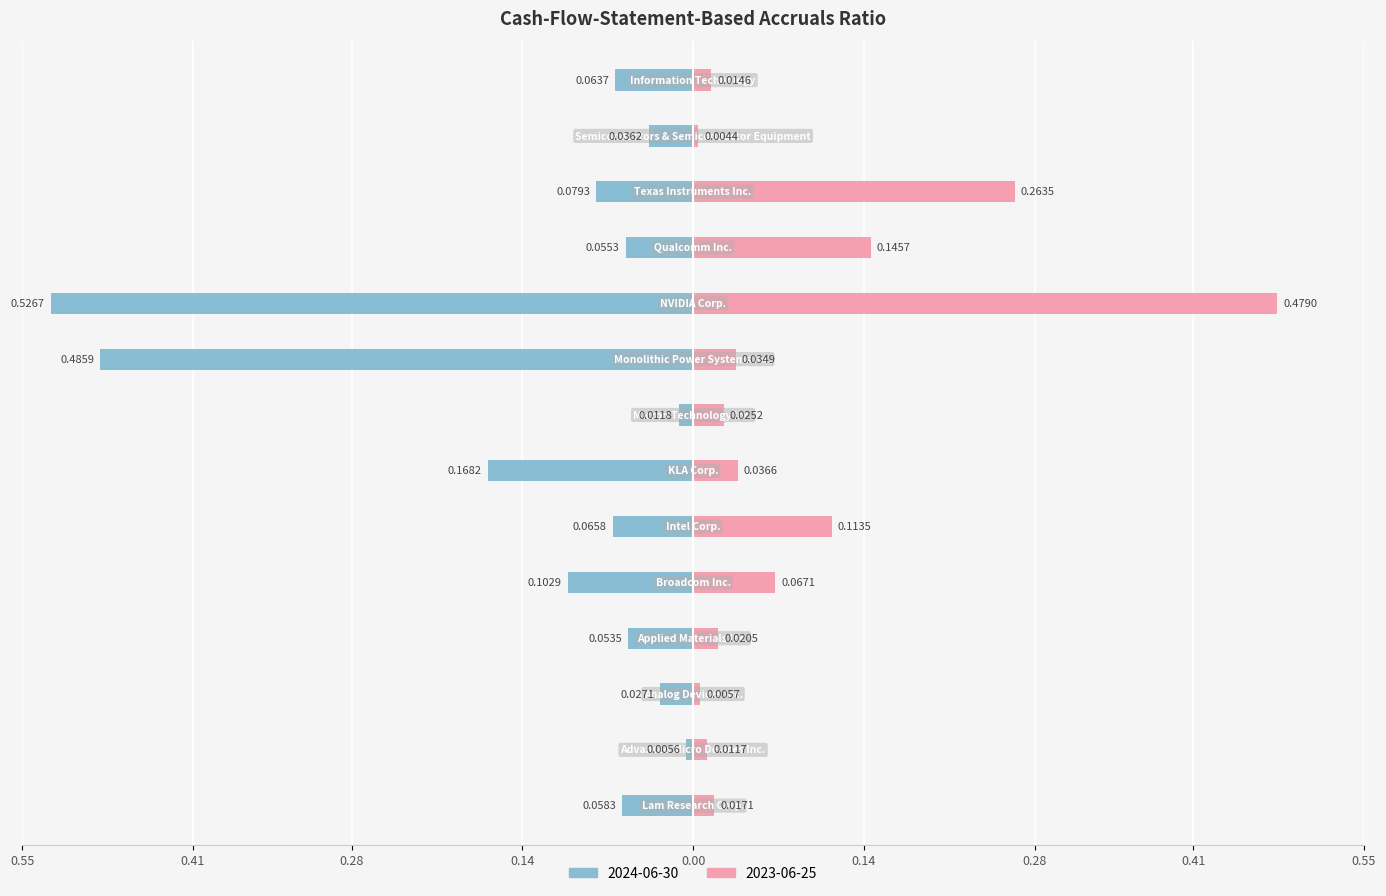

True or false: 2024-06-30 has a value of 0.0 at Semiconductors & Semiconductor Equipment.

False